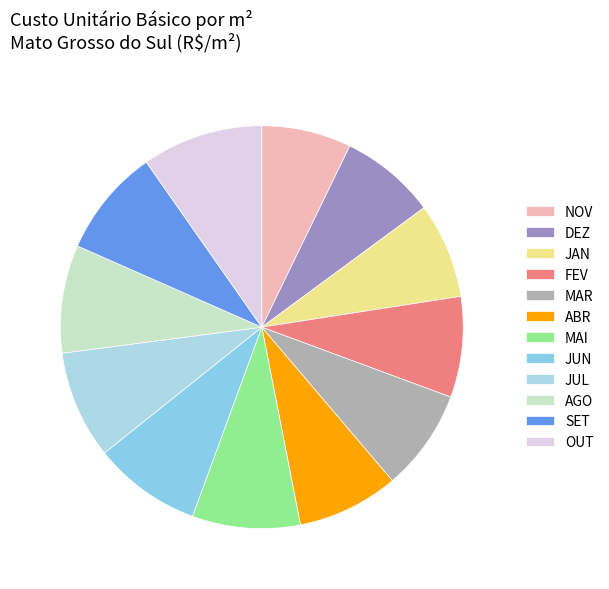

Which category has the biggest portion of the pie?

OUT